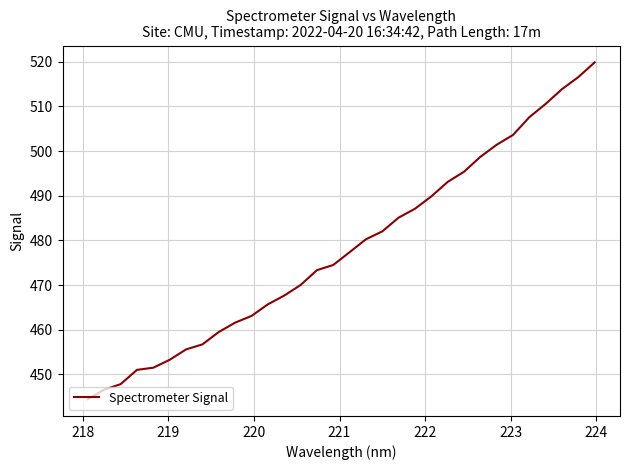

What is the difference between the maximum and minimum values?

75.4